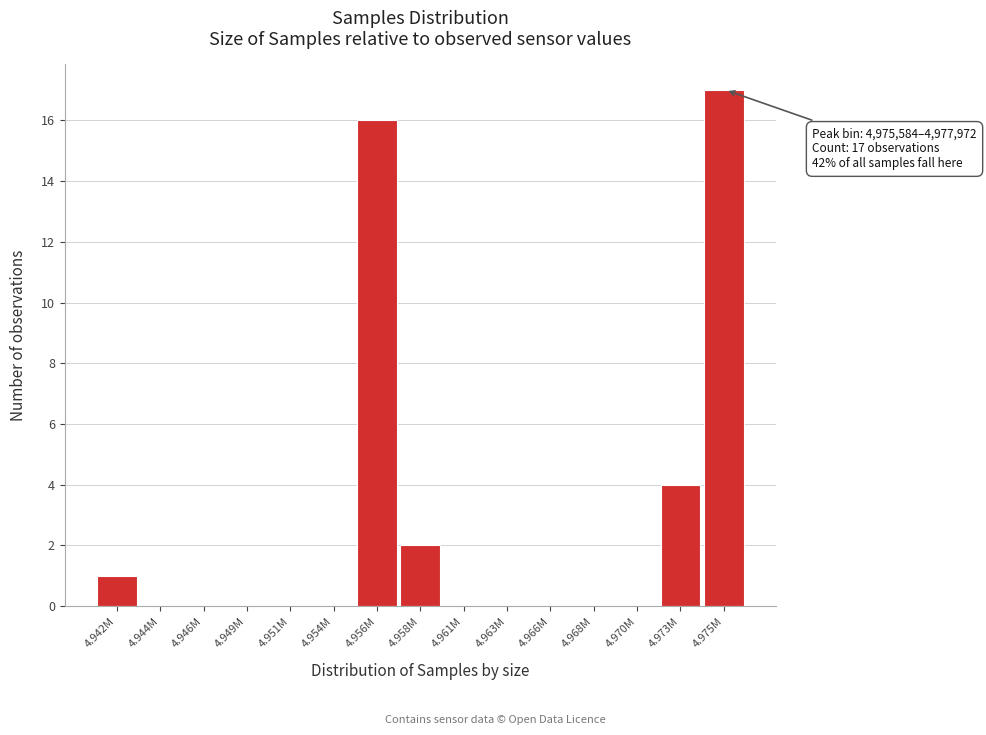

Reading right to left, what are all the values shown in this chart?

4.975M=17	4.973M=4	4.970M=0	4.968M=0	4.966M=0	4.963M=0	4.961M=0	4.958M=2	4.956M=16	4.954M=0	4.951M=0	4.949M=0	4.946M=0	4.944M=0	4.942M=1